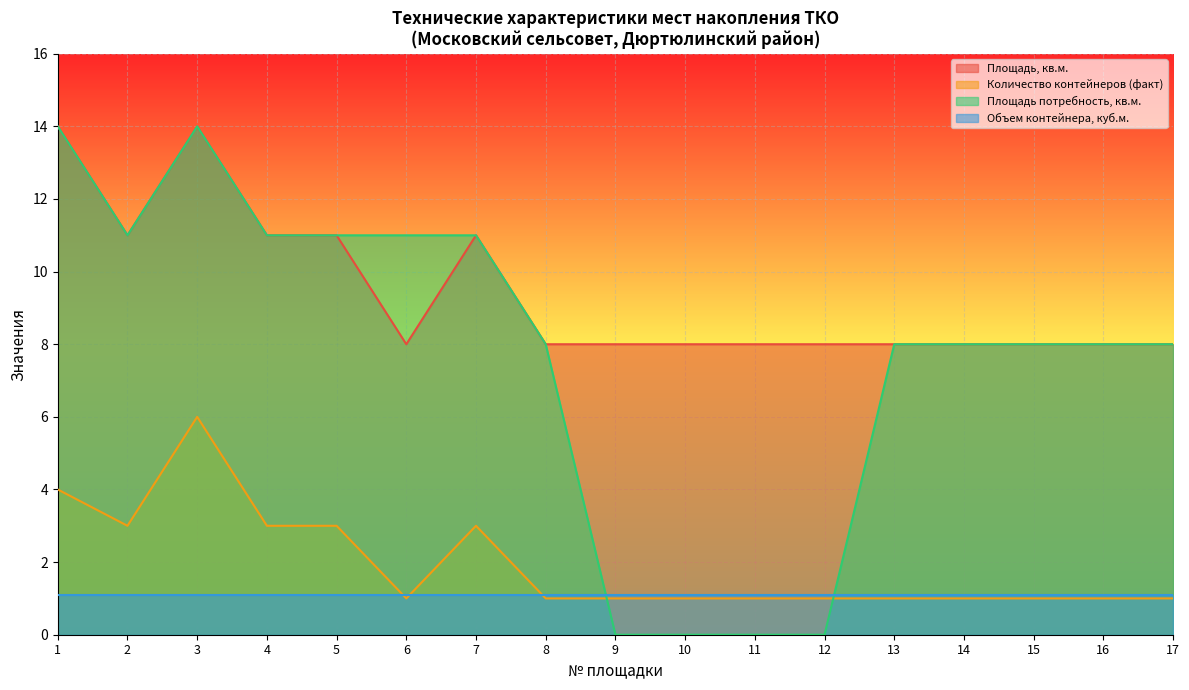

How many interior local peaks does the Площадь потребность, кв.м. series have?

1